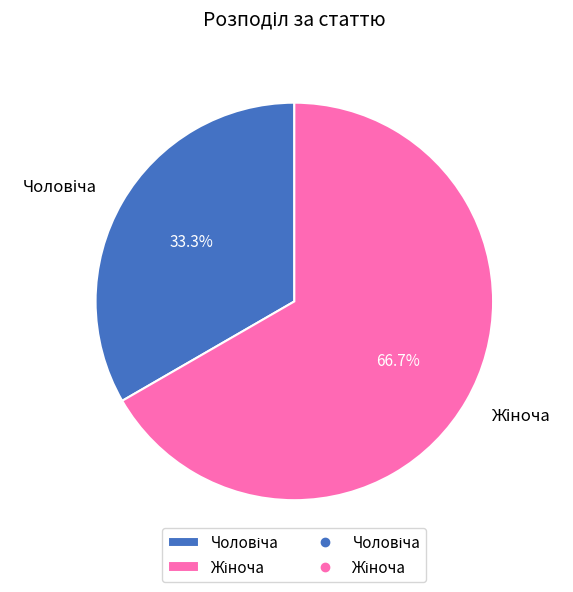

Is there any slice that represents more than half of the pie?

Yes